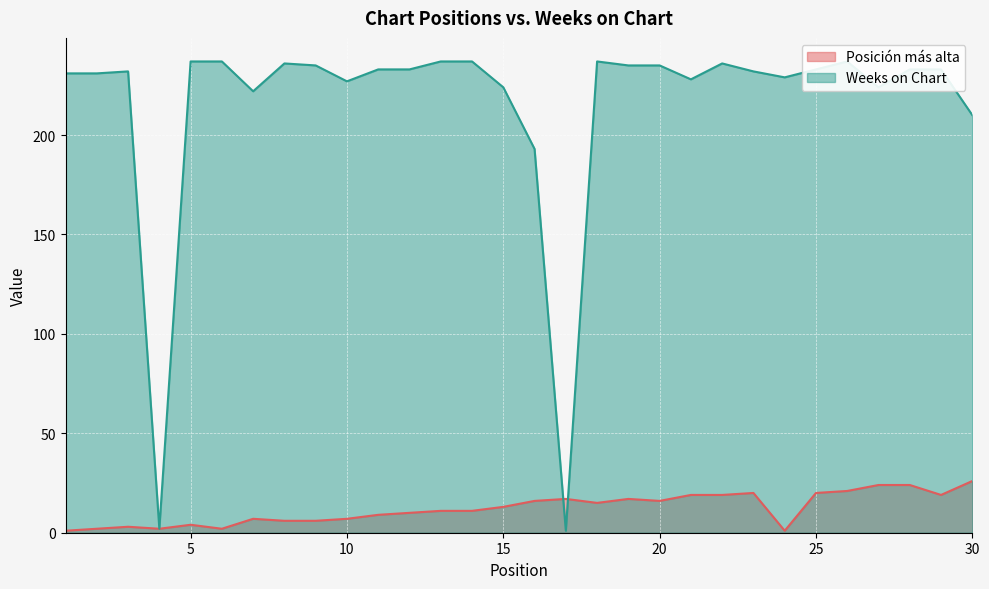

At how many categories does at least one series exceed 24?

28